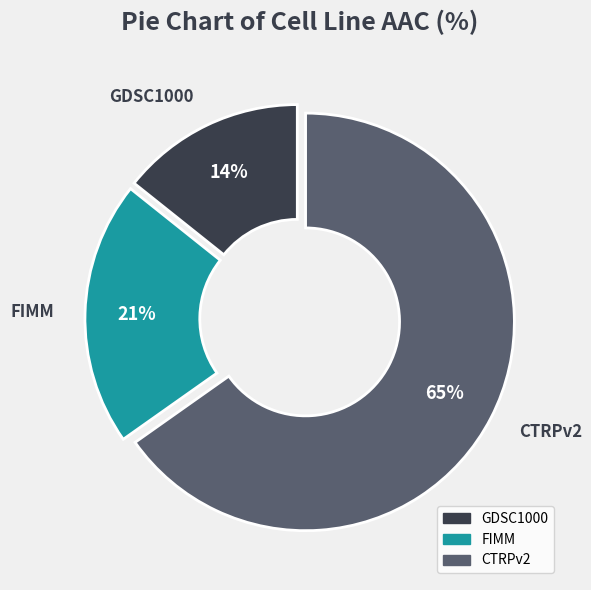

Rank the categories by value from lowest to highest.

GDSC1000, FIMM, CTRPv2